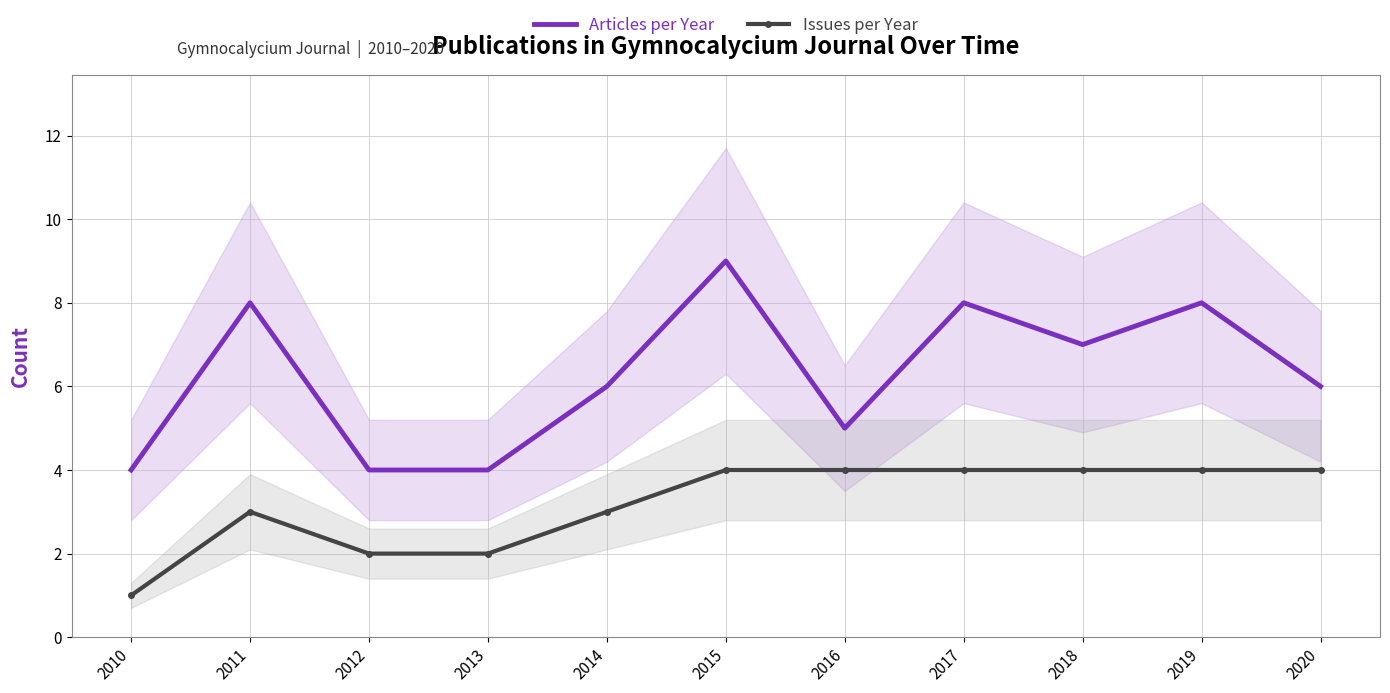

Reading left to right, extract all data points from this chart.

Articles per Year: 2010=4	2011=8	2012=4	2013=4	2014=6	2015=9	2016=5	2017=8	2018=7	2019=8	2020=6
Issues per Year: 2010=1	2011=3	2012=2	2013=2	2014=3	2015=4	2016=4	2017=4	2018=4	2019=4	2020=4